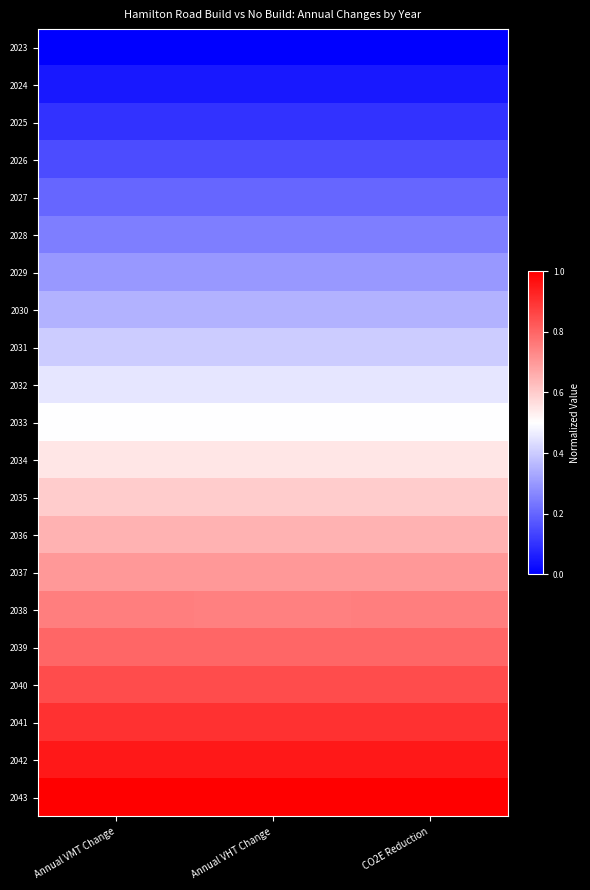

Reading right to left, what are all the values shown in this chart?

2023: CO2E Reduction=0.0	Annual VHT Change=0.0	Annual VMT Change=0.0
2024: CO2E Reduction=0.1	Annual VHT Change=0.0	Annual VMT Change=0.1
2025: CO2E Reduction=0.1	Annual VHT Change=0.1	Annual VMT Change=0.1
2026: CO2E Reduction=0.1	Annual VHT Change=0.1	Annual VMT Change=0.1
2027: CO2E Reduction=0.2	Annual VHT Change=0.2	Annual VMT Change=0.2
2028: CO2E Reduction=0.2	Annual VHT Change=0.2	Annual VMT Change=0.2
2029: CO2E Reduction=0.3	Annual VHT Change=0.3	Annual VMT Change=0.3
2030: CO2E Reduction=0.3	Annual VHT Change=0.3	Annual VMT Change=0.3
2031: CO2E Reduction=0.4	Annual VHT Change=0.4	Annual VMT Change=0.4
2032: CO2E Reduction=0.4	Annual VHT Change=0.4	Annual VMT Change=0.4
2033: CO2E Reduction=0.5	Annual VHT Change=0.5	Annual VMT Change=0.5
2034: CO2E Reduction=0.5	Annual VHT Change=0.5	Annual VMT Change=0.5
2035: CO2E Reduction=0.6	Annual VHT Change=0.6	Annual VMT Change=0.6
2036: CO2E Reduction=0.7	Annual VHT Change=0.6	Annual VMT Change=0.7
2037: CO2E Reduction=0.7	Annual VHT Change=0.7	Annual VMT Change=0.7
2038: CO2E Reduction=0.8	Annual VHT Change=0.7	Annual VMT Change=0.8
2039: CO2E Reduction=0.8	Annual VHT Change=0.8	Annual VMT Change=0.8
2040: CO2E Reduction=0.9	Annual VHT Change=0.8	Annual VMT Change=0.9
2041: CO2E Reduction=0.9	Annual VHT Change=0.9	Annual VMT Change=0.9
2042: CO2E Reduction=1.0	Annual VHT Change=0.9	Annual VMT Change=1.0
2043: CO2E Reduction=1.0	Annual VHT Change=1.0	Annual VMT Change=1.0